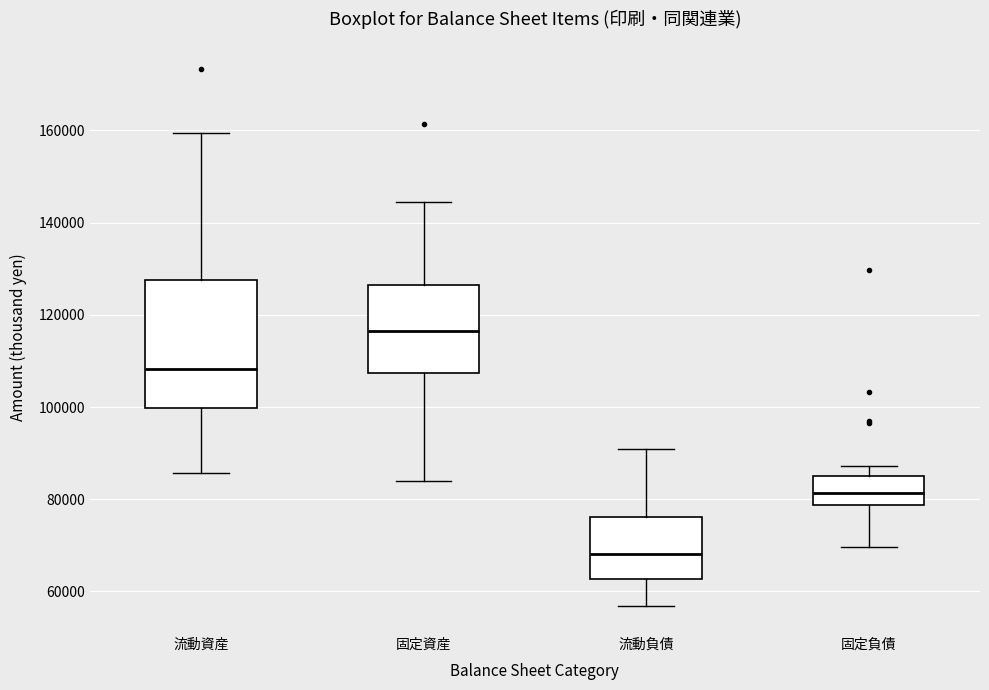

Reading left to right, transcribe this box plot: for each box, give where its median line is, the range the box spans, and where its two whiskers end, as read against the y-axis. The values are not printed on the chart, so give them approximately, as read against the axis.

流動資産: median 108000, box 100000 to 128000, whiskers 86000 to 160000
固定資産: median 116000, box 108000 to 126000, whiskers 84000 to 144000
流動負債: median 68000, box 62000 to 76000, whiskers 56000 to 90000
固定負債: median 82000, box 78000 to 86000, whiskers 70000 to 88000